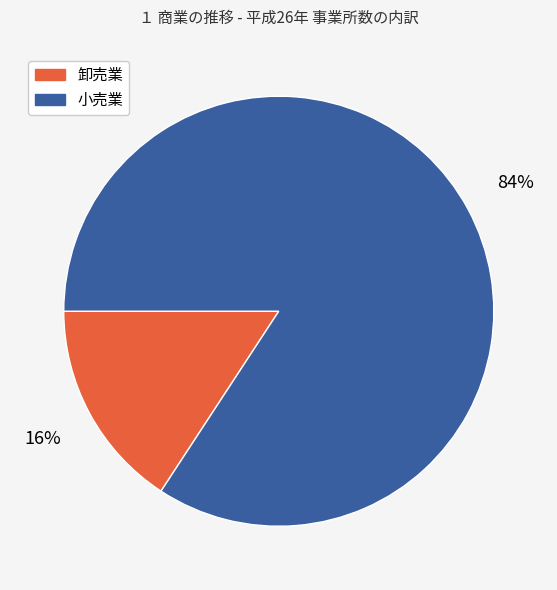

What is the largest slice in the pie chart?

小売業